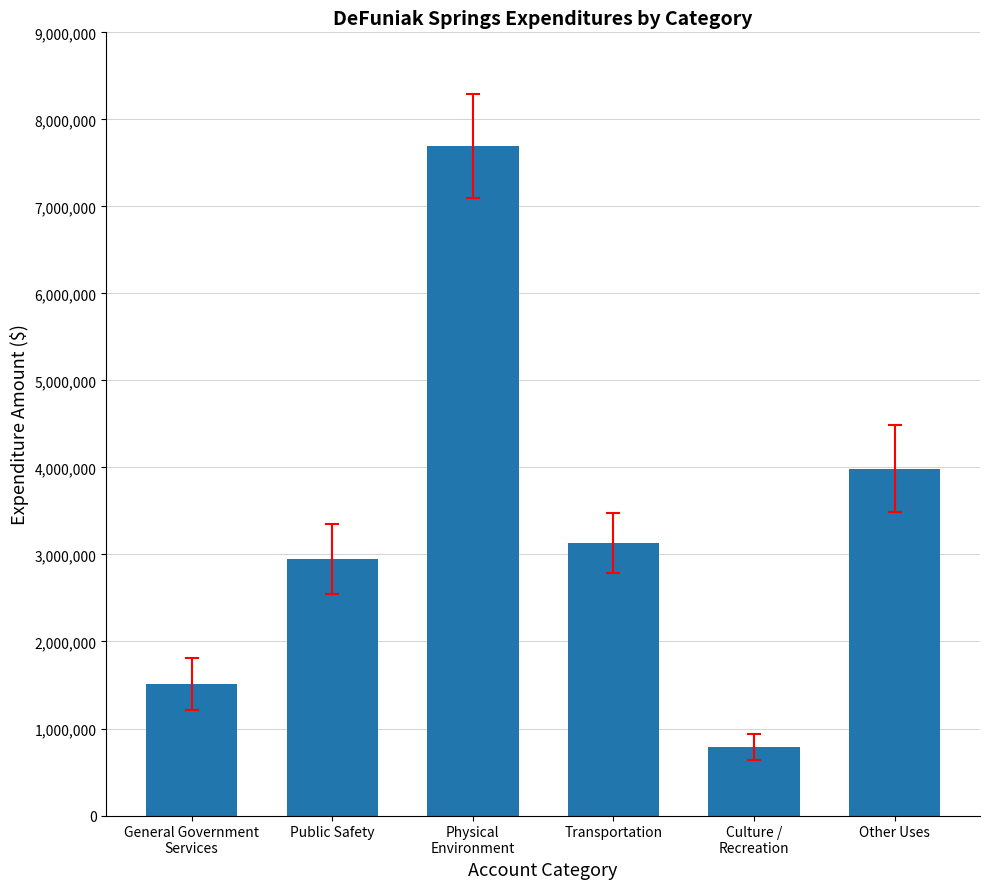

Rank the categories by value from highest to lowest.

Physical
Environment, Other Uses, Transportation, Public Safety, General Government
Services, Culture /
Recreation